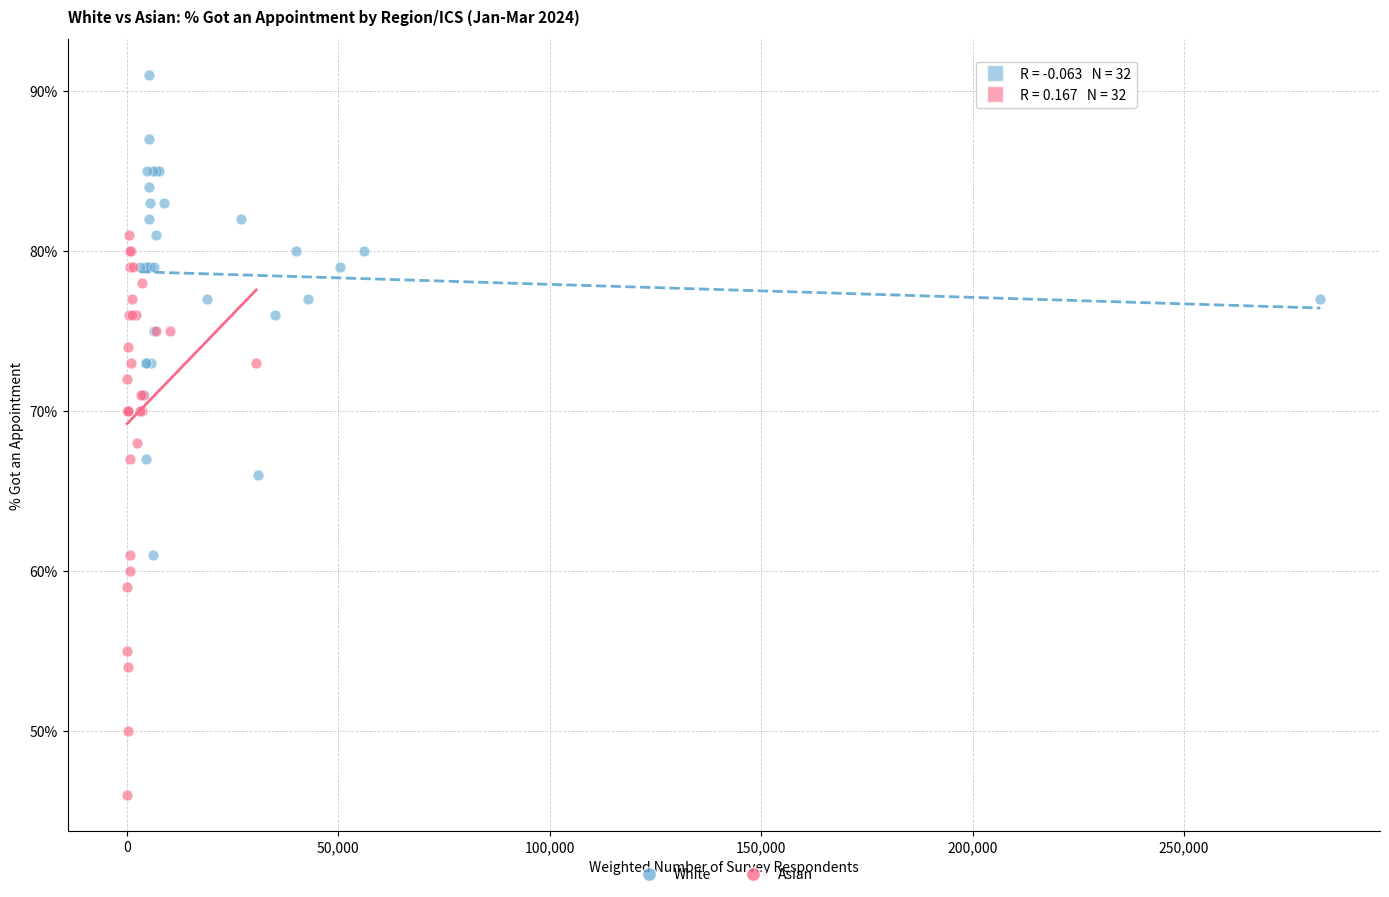

What are all the series names shown in the legend?

White, Asian